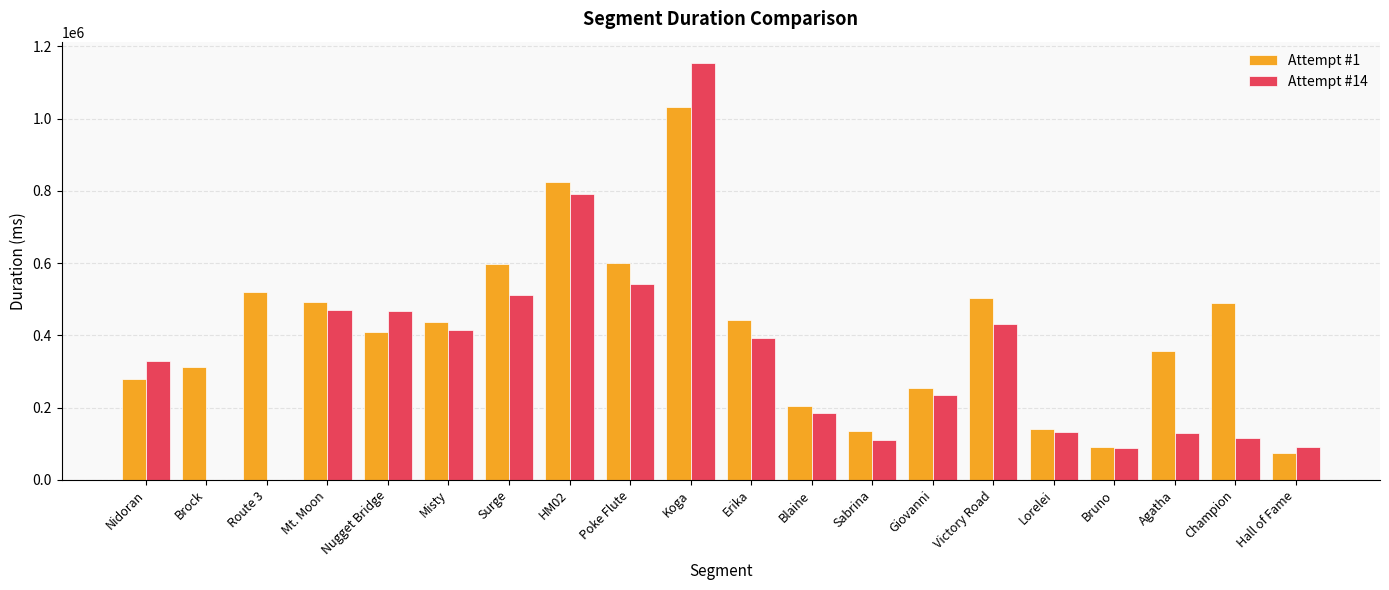

Which series changed the most between Surge and Victory Road?

Attempt #1